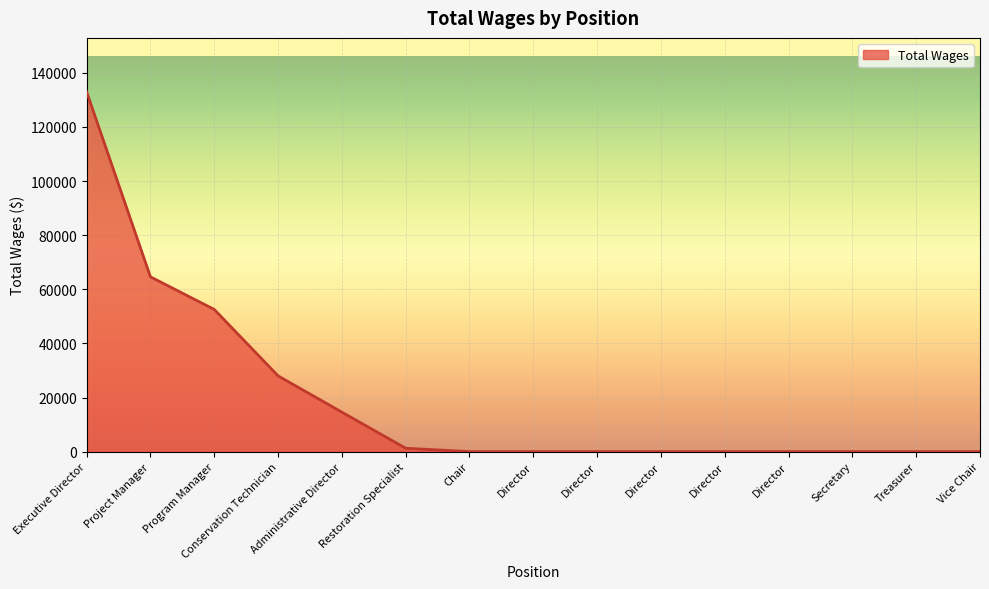

List the labels in order of value, largest first.

Executive Director, Project Manager, Program Manager, Conservation Technician, Administrative Director, Restoration Specialist, Chair, Director, Director, Director, Director, Director, Secretary, Treasurer, Vice Chair